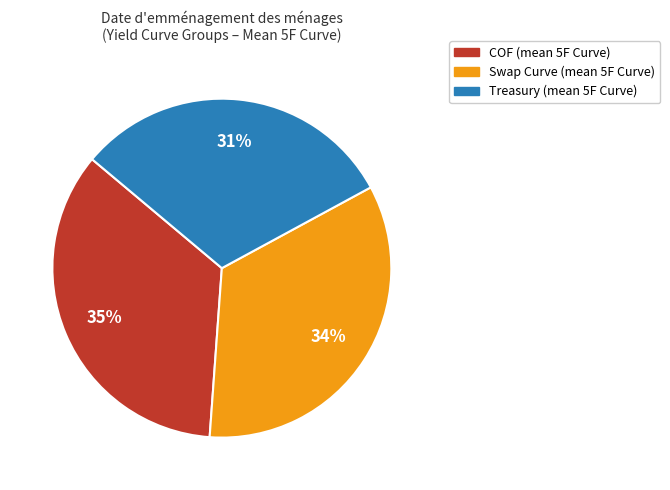

The COF slice represents 45% of the pie. True or false?

False